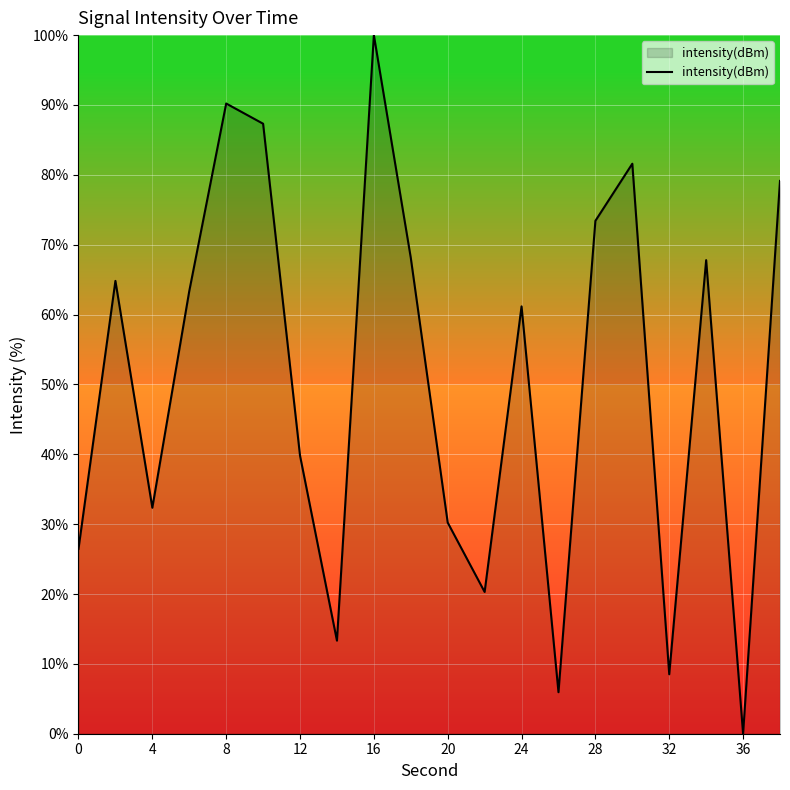

How many interior local valleys (lower than both neighbors) does the data have?

6